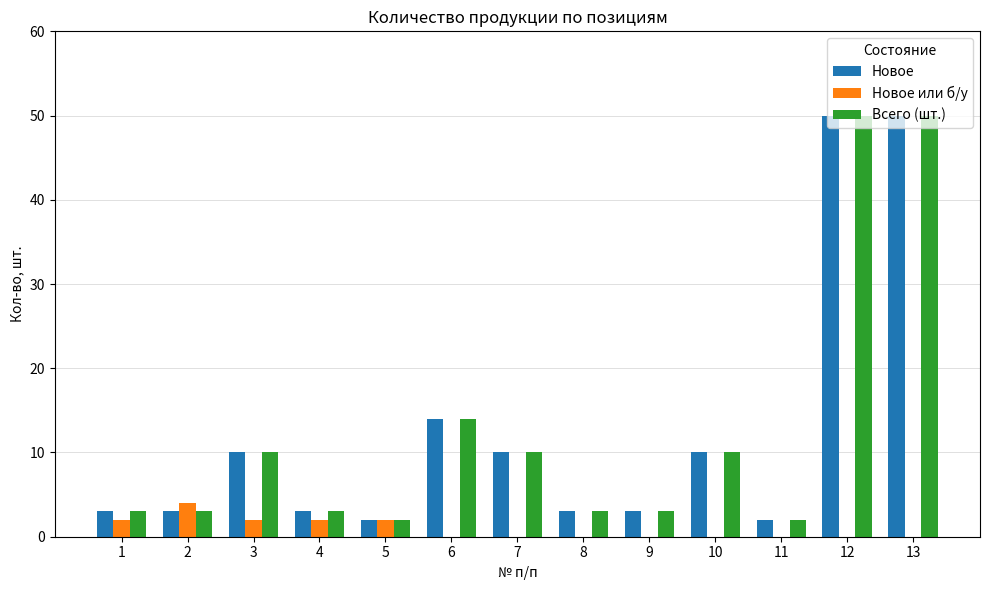

Count the Новое или б/у values in the range 0 to 2.

12